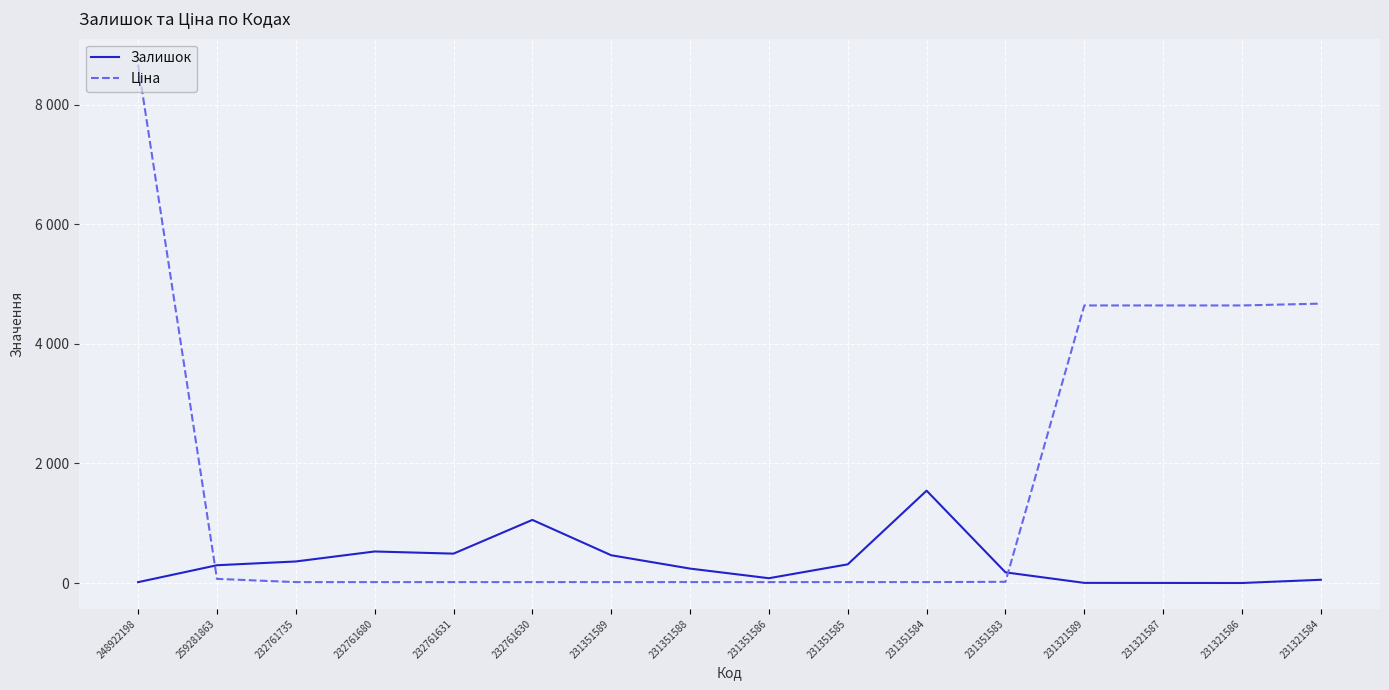

Where does the Залишок series first go above 298?

232761735